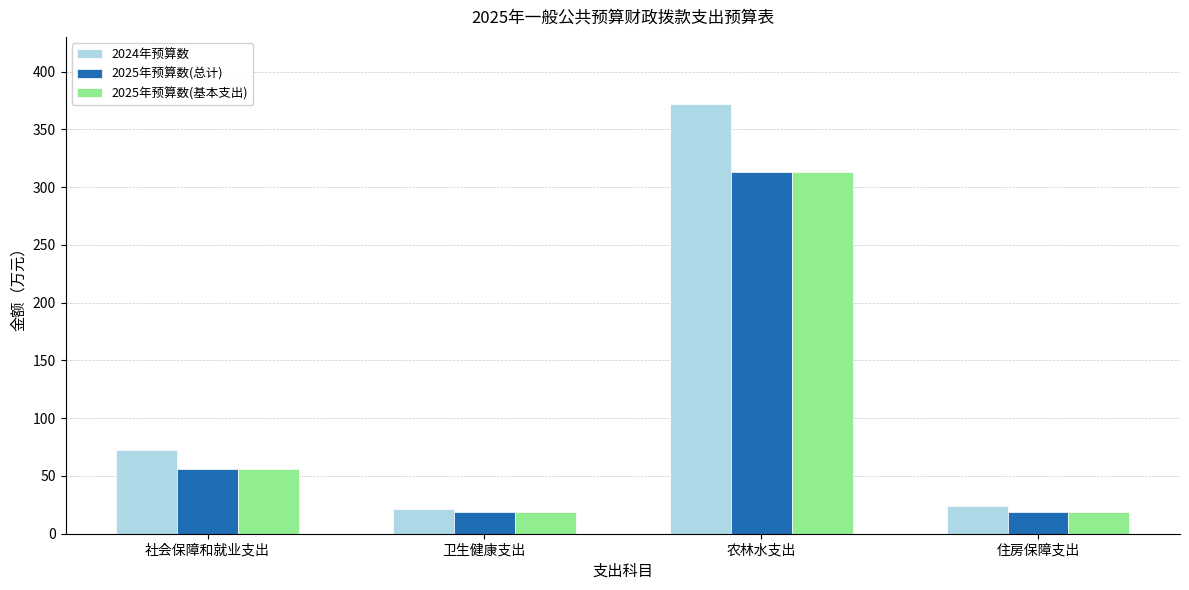

How many data points does each series have?

4